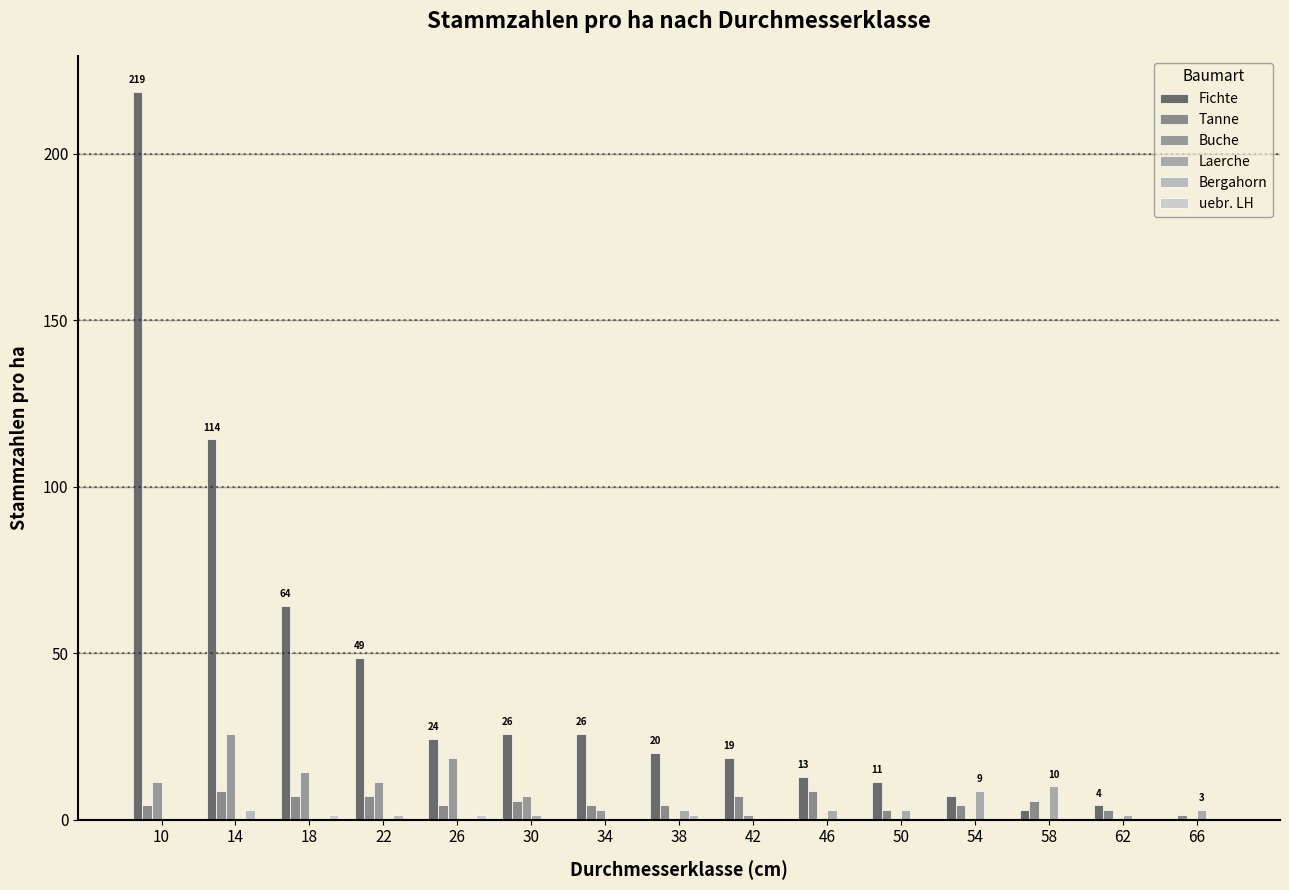

Which series has the largest total across all categories?

Fichte